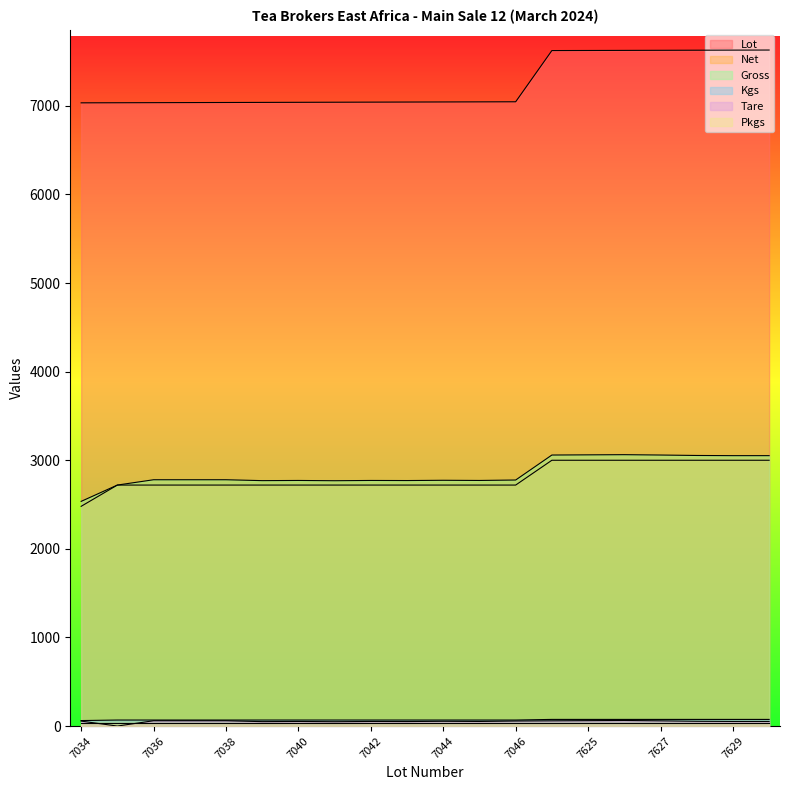

Reading left to right, what are all the values shown in this chart?

Lot: 7034	7035	7036	7037	7038	7039	7040	7041	7042	7043	7044	7045	7046	7624	7625	7626	7627	7628	7629	7630
Net: 2480	2720	2720	2720	2720	2720	2720	2720	2720	2720	2720	2720	2720	3000	3000	3000	3000	3000	3000	3000
Gross: 2536	2720	2780	2780	2780	2770	2772	2769	2772	2771	2774	2772	2777	3059	3061	3063	3059	3054	3052	3052
Kgs: 62	68	68	68	68	68	68	68	68	68	68	68	68	75	75	75	75	75	75	75
Tare: 56	0	60	60	60	50	52	49	52	51	54	52	57	59	61	63	59	54	52	52